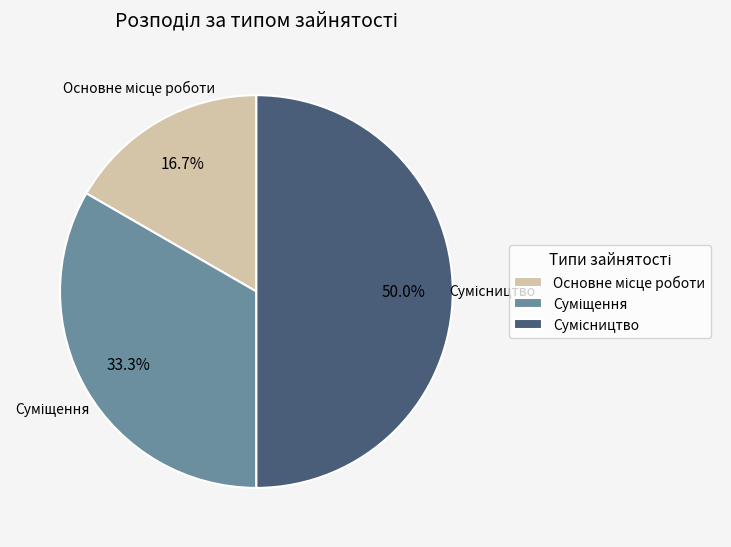

Which category has the smallest portion of the pie?

Основне місце роботи